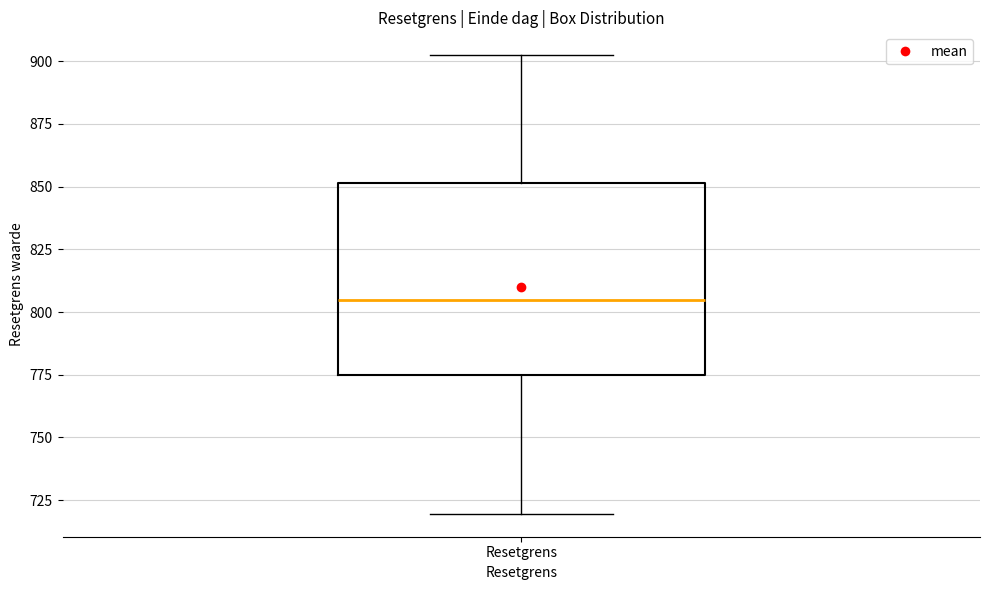

Where is the upper edge of the box for Resetgrens on the y-axis? The values are not printed on the chart, so give them approximately, as read against the axis.

850